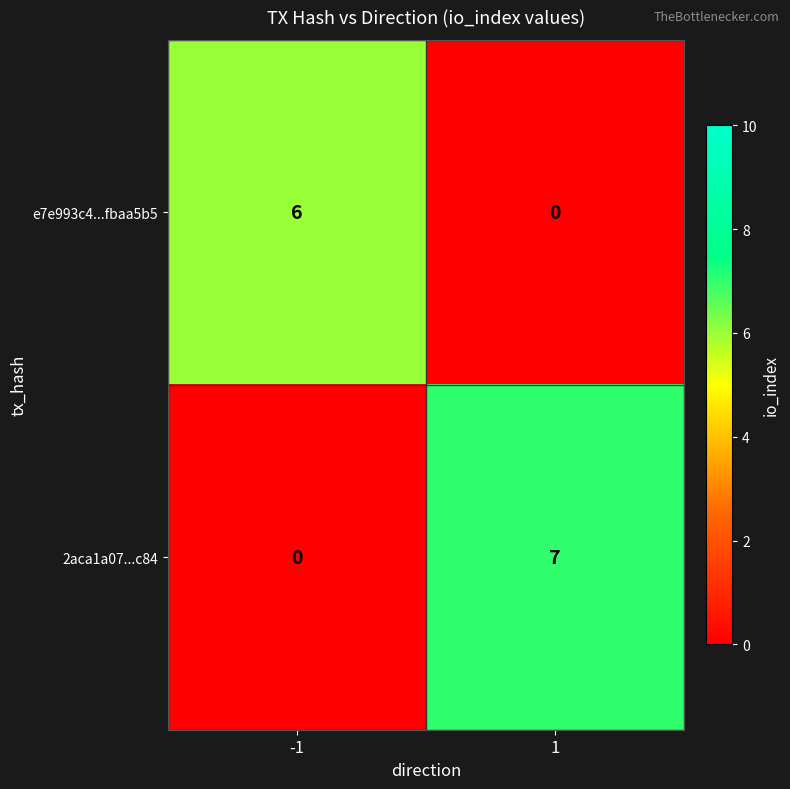

The 2aca1a07...c84 series shows 7 at 1. True or false?

True